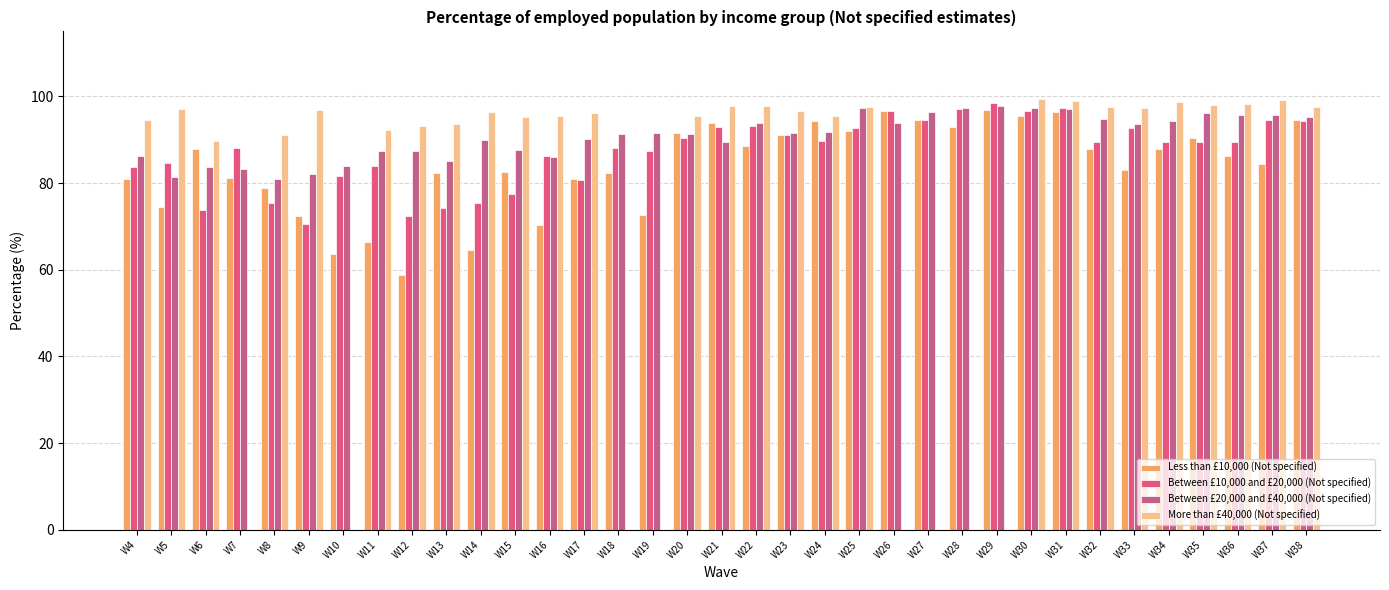

Which series has the widest spread of values?

Less than £10,000 (Not specified)